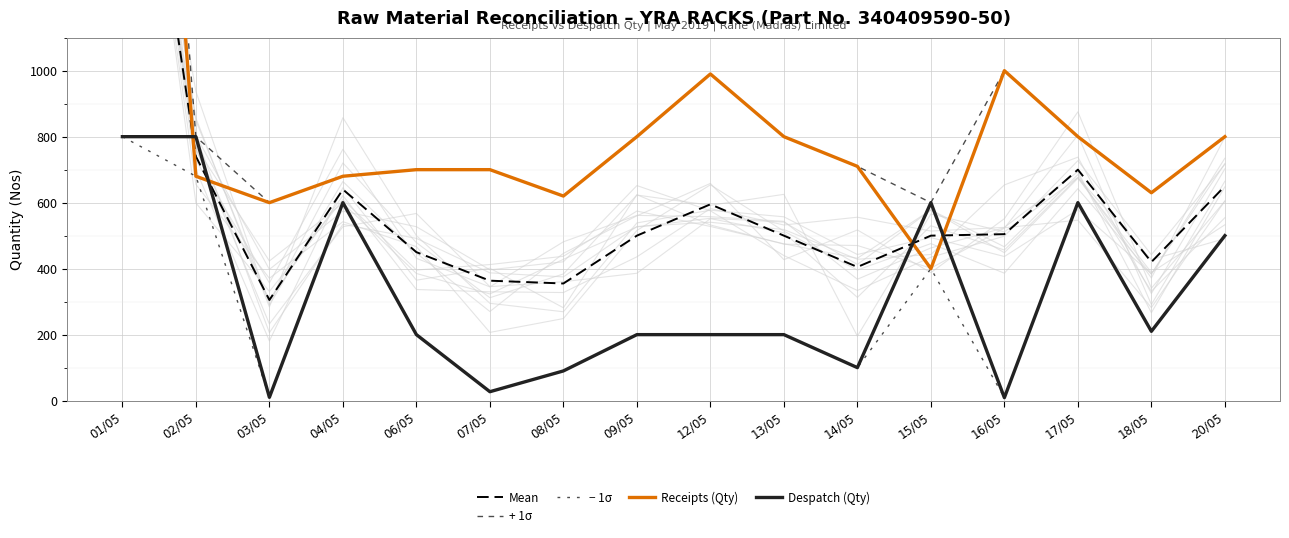

What is the label of the 15th point from the right?

02/05